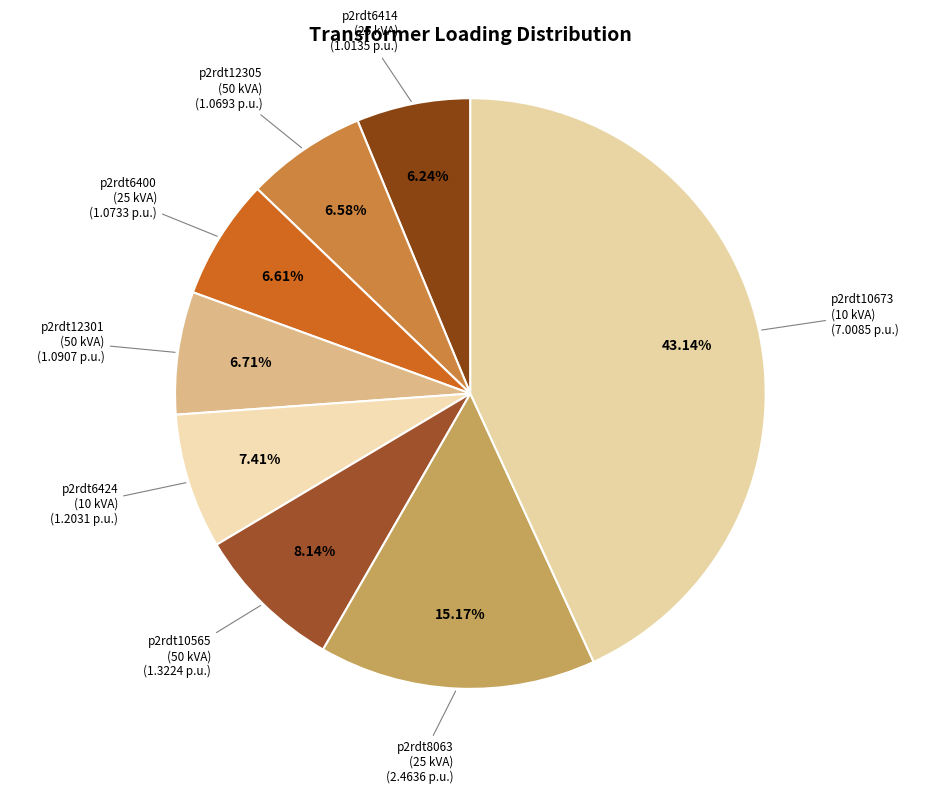

Is there a majority slice in this chart?

No